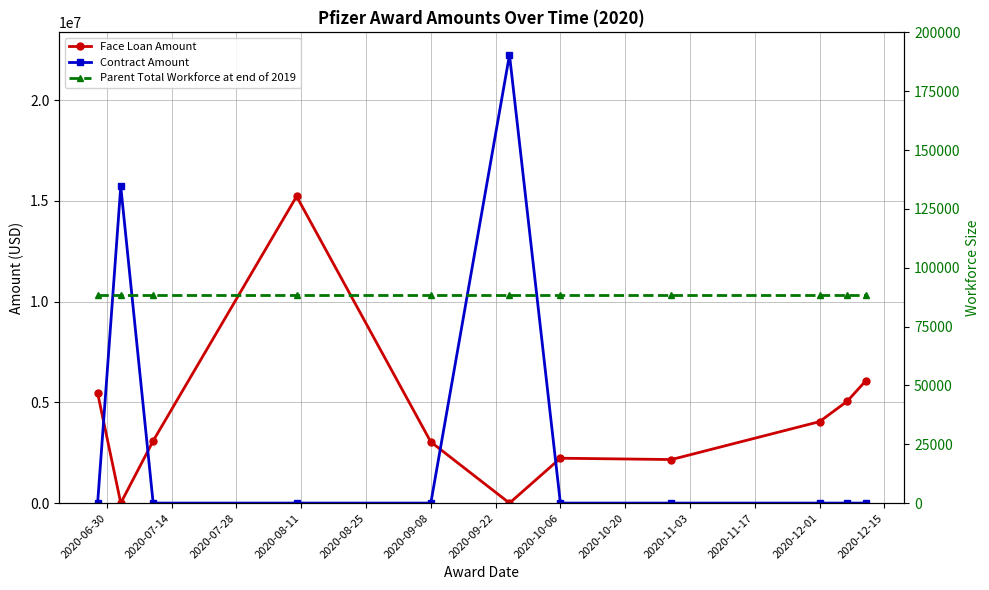

True or false: Parent Total Workforce at end of 2019 has more than 0 points higher than both neighbors.

False